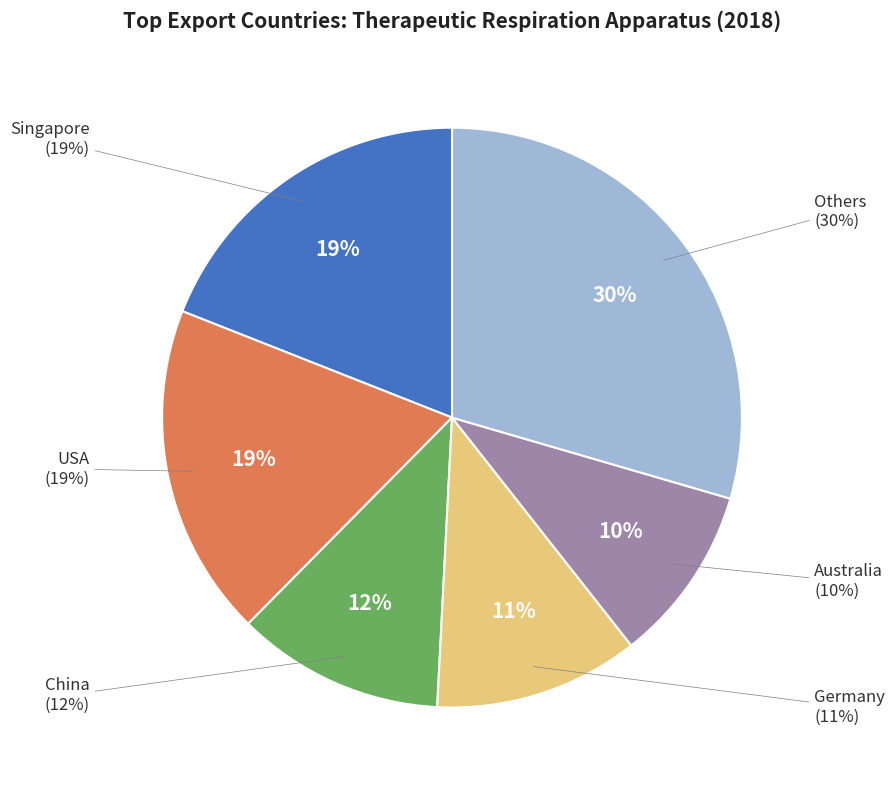

To the nearest percent, what percentage of the pie is USA?

19%